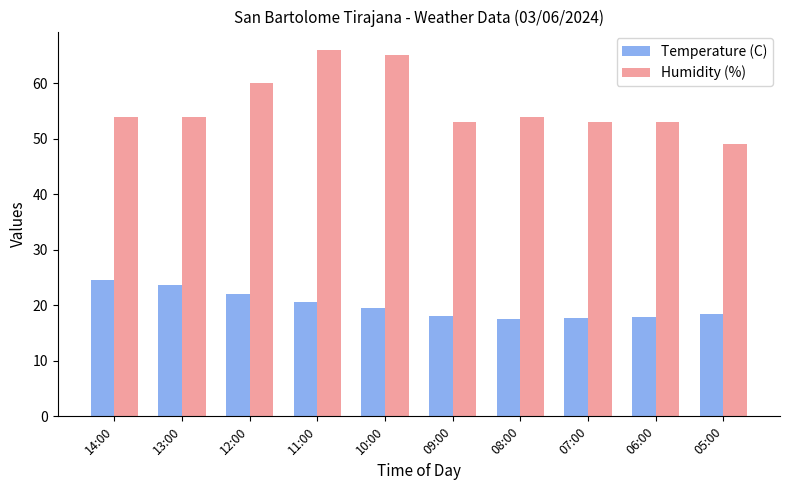

The value of Humidity (%) at 08:00 is 54.0. True or false?

True